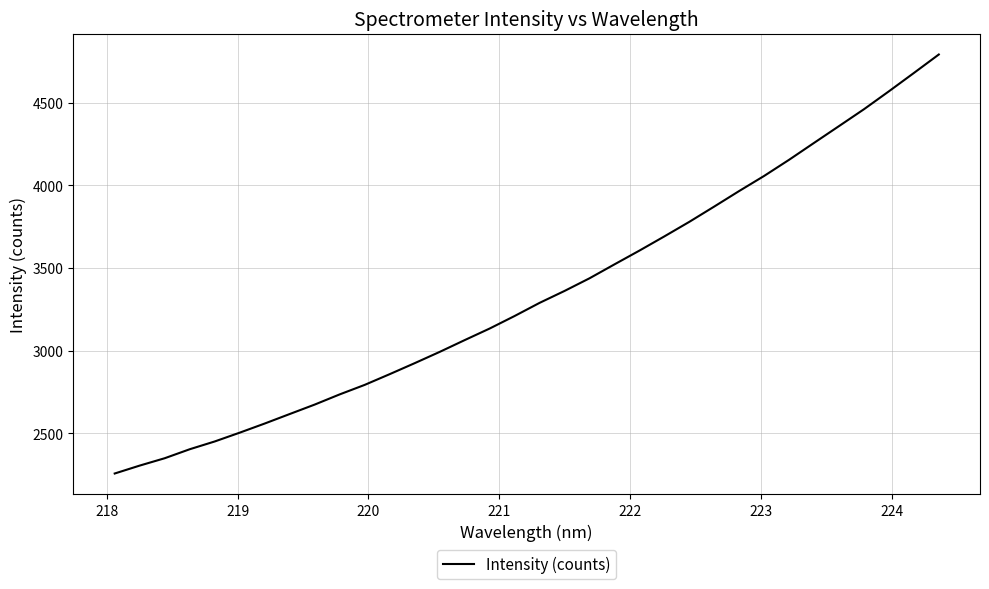

What is the difference between the maximum and minimum values?

2534.5